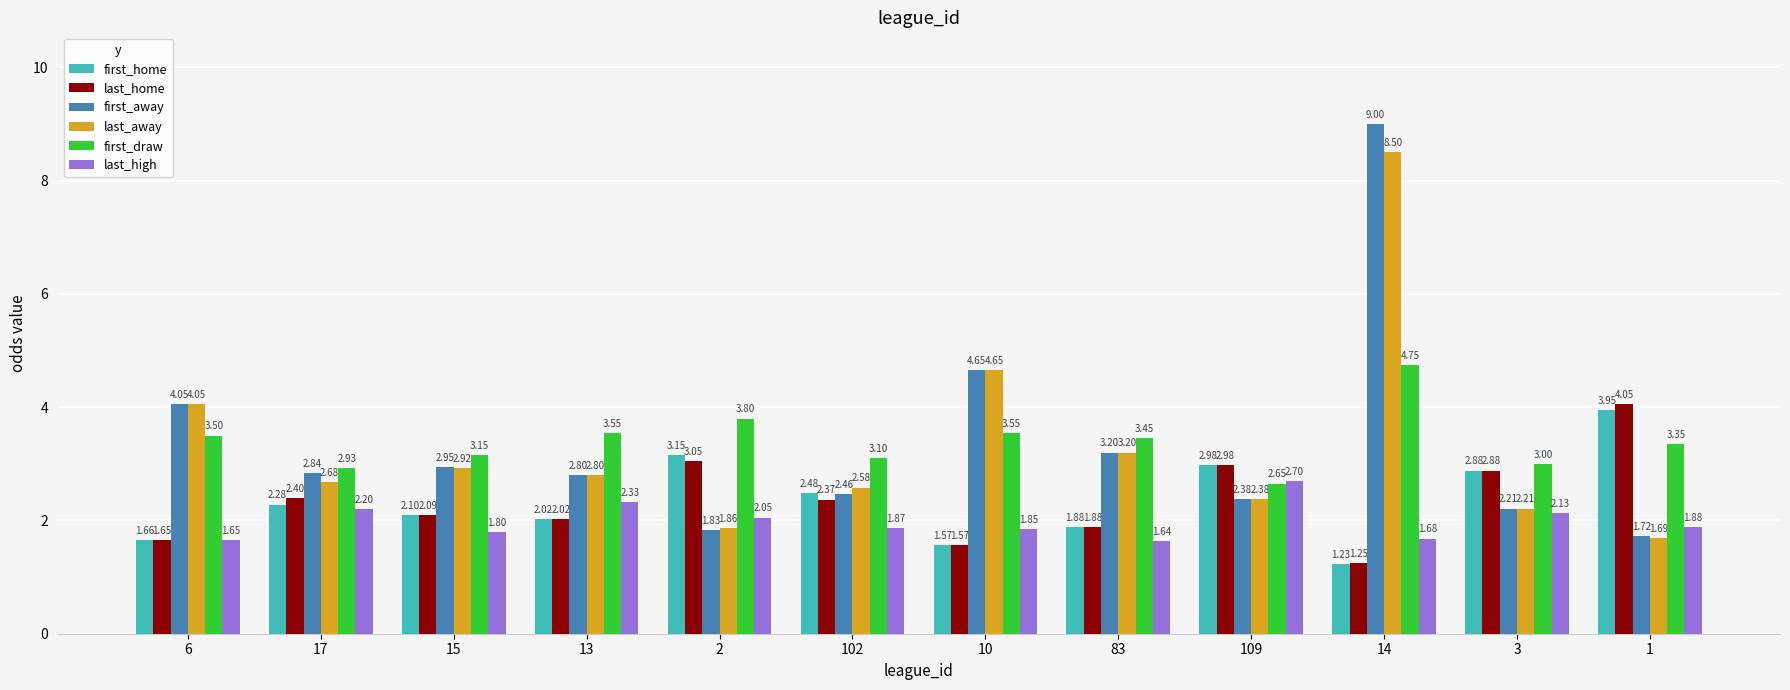

At which category is the sum across all series the highest?

14